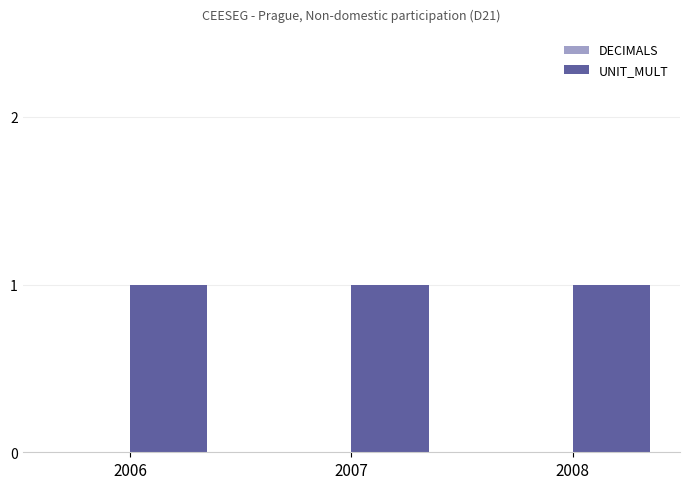

What is the maximum value shown in the chart?

1